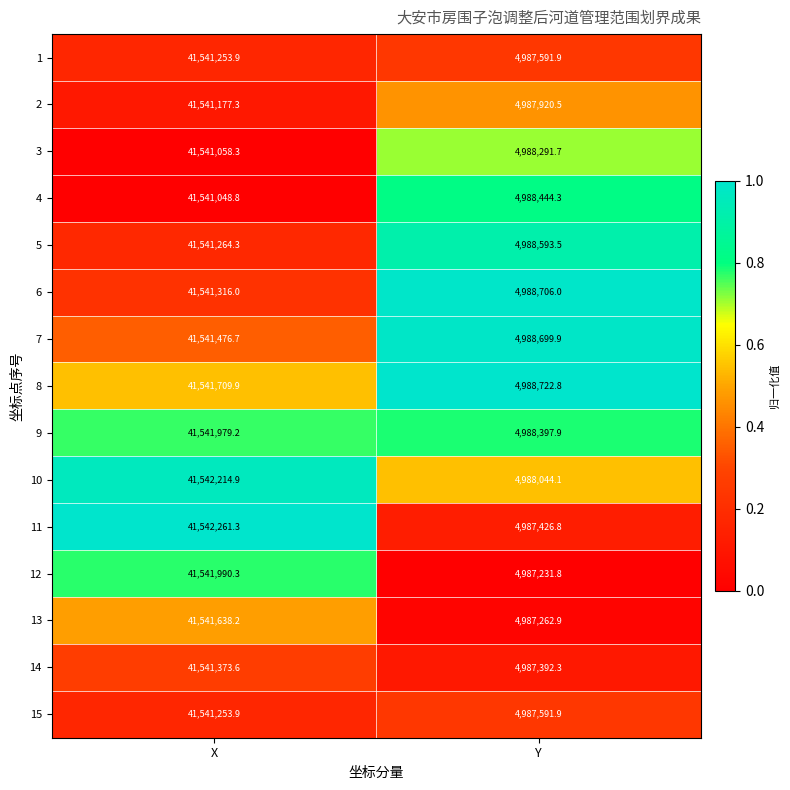

Is the value of 11 at Y greater than the value of 8 at Y?

No